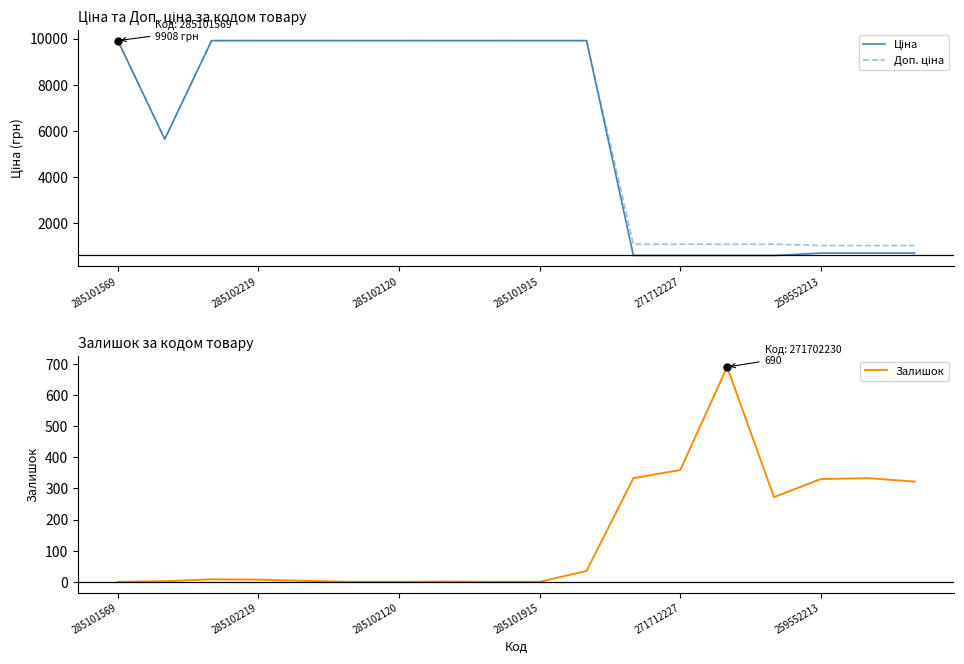

Reading right to left, what are all the values shown in this chart?

Ціна: 689.1	689.1	689.1	586.0	586.0	586.0	586.0	9908.5	9908.5	9908.5	9908.5	9908.5	9908.5	9908.5	9908.5	9908.5	5636.0	9908.5
Доп. ціна: 1017.8	1017.8	1017.8	1074.5	1074.5	1074.5	1074.5	9908.5	9908.5	9908.5	9908.5	9908.5	9908.5	9908.5	9908.5	9908.5	5636.0	9908.5
Залишок: 322.0	333.0	330.0	272.0	690.0	359.0	333.0	35.0	0.0	0.0	1.0	0.0	0.0	3.0	7.0	8.0	2.0	0.0